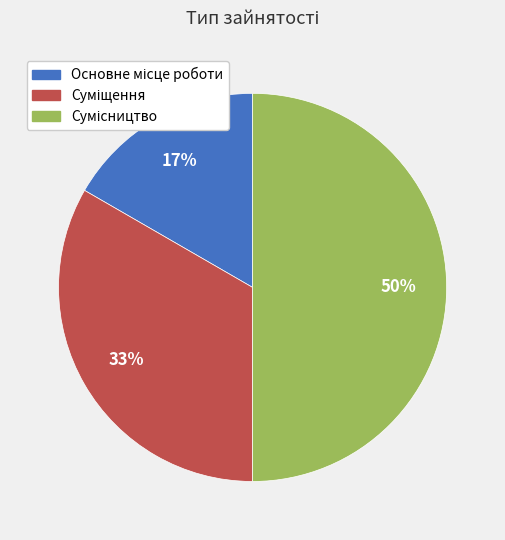

To the nearest percent, what is the difference between the largest and smallest slice percentages?

33%